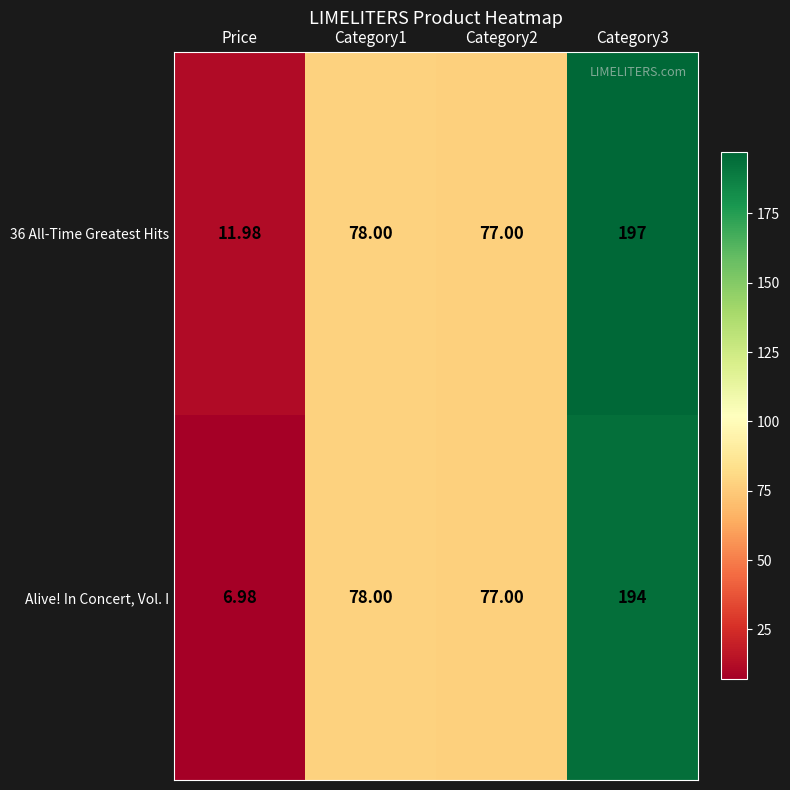

How many data points in 36 All-Time Greatest Hits are less than 78?

2